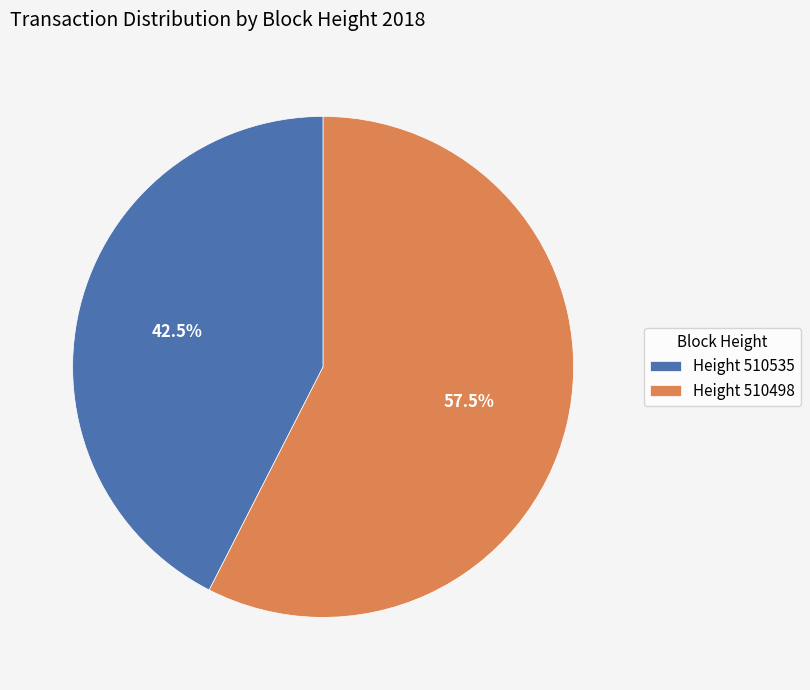

Rank the categories by value from lowest to highest.

Height 510535, Height 510498